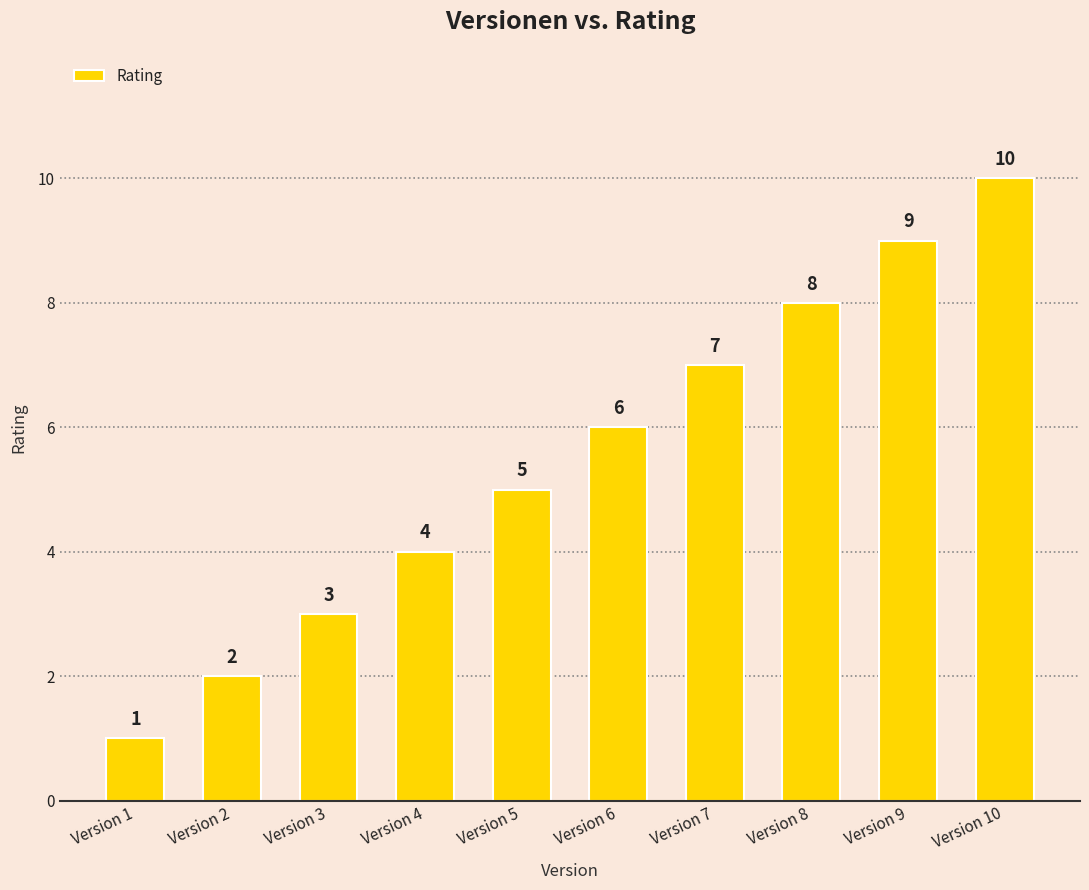

The value at Version 8 is 8. True or false?

True